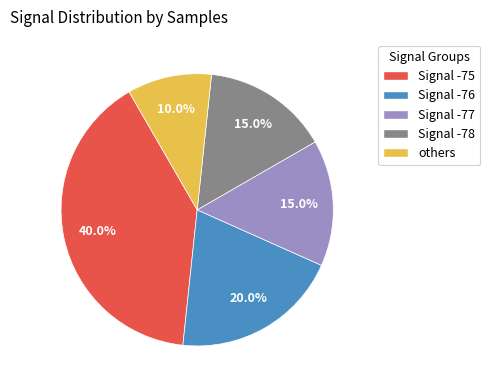

Do Signal -77 and Signal -78 together represent more than half of the pie?

No